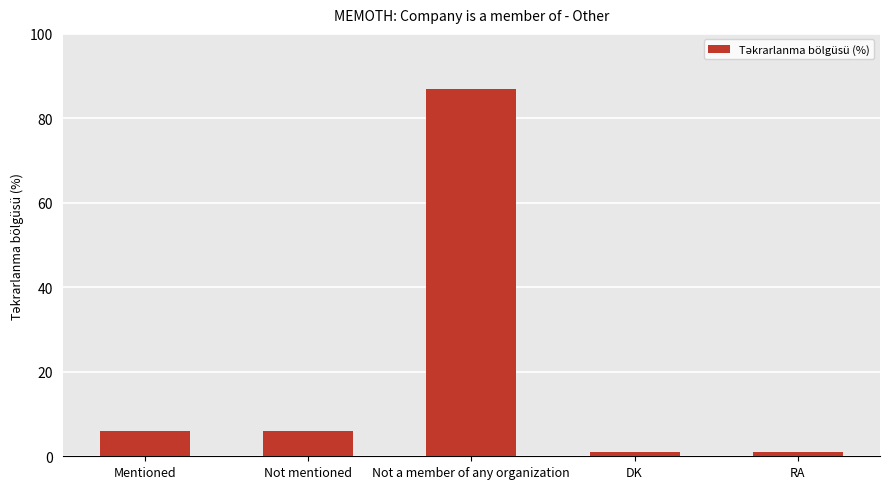

True or false: the data shows 6 at Mentioned.

True